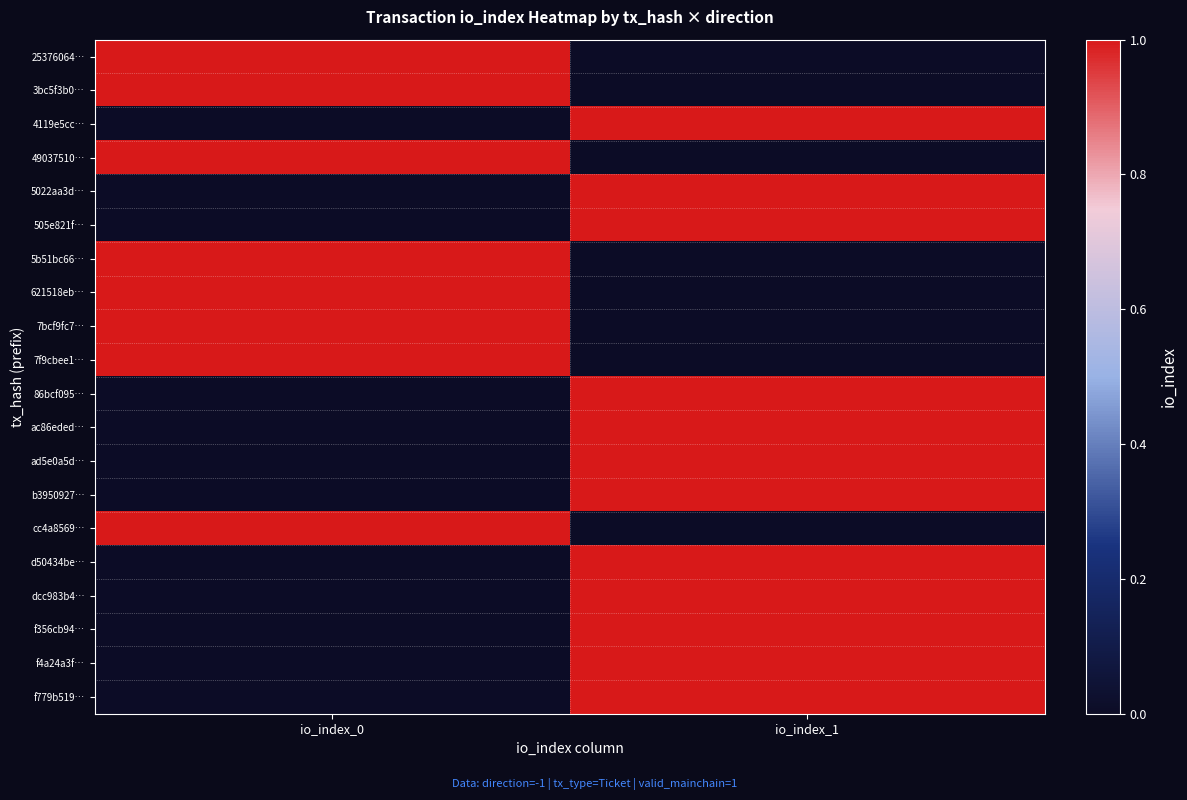

What is the spread (max minus min) of values at io_index_0?

1